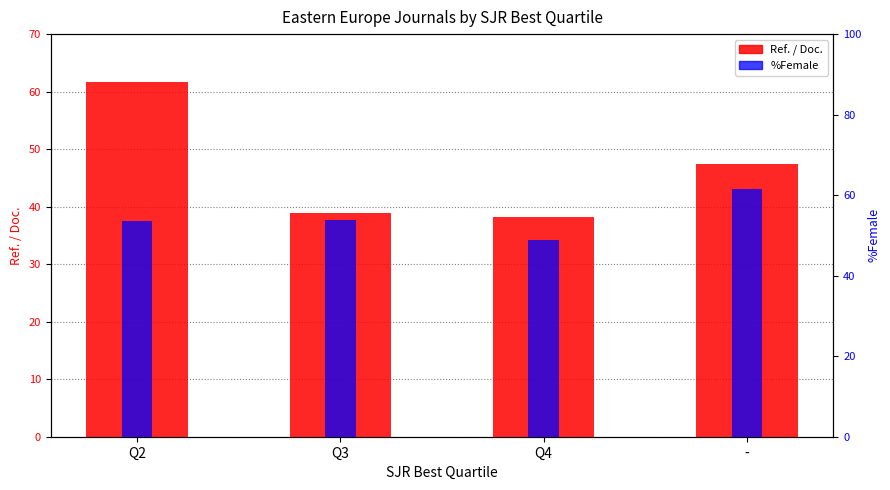

Reading left to right, transcribe all the data shown in this chart.

Ref. / Doc.: Q2=61.6	Q3=38.8	Q4=38.2	-=47.5
%Female: Q2=53.6	Q3=53.8	Q4=48.9	-=61.5